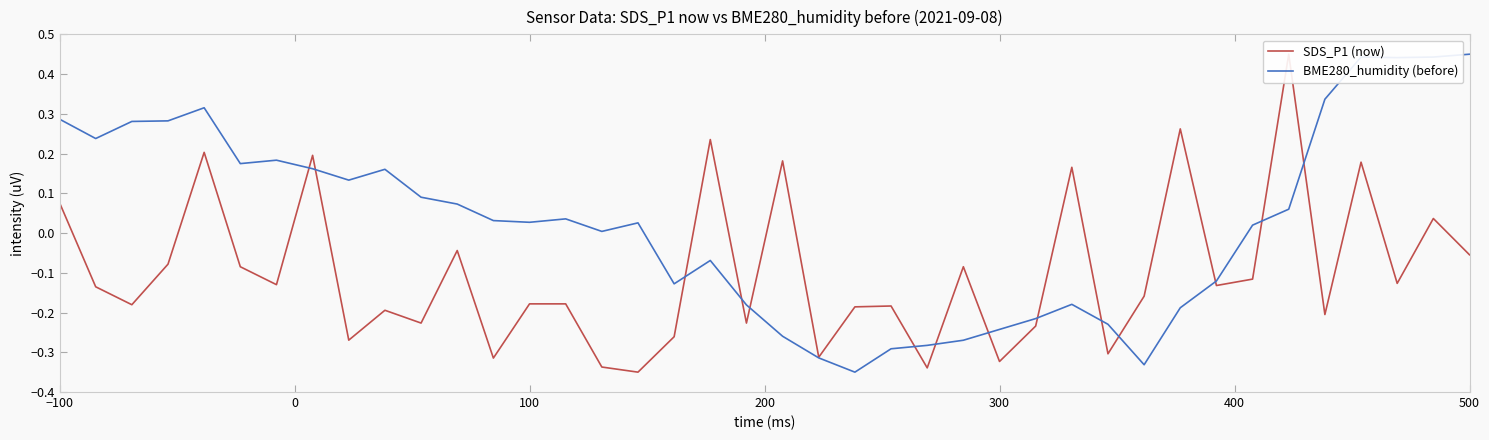

Rank the series by their maximum value, from highest to lowest.

SDS_P1 (now), BME280_humidity (before)